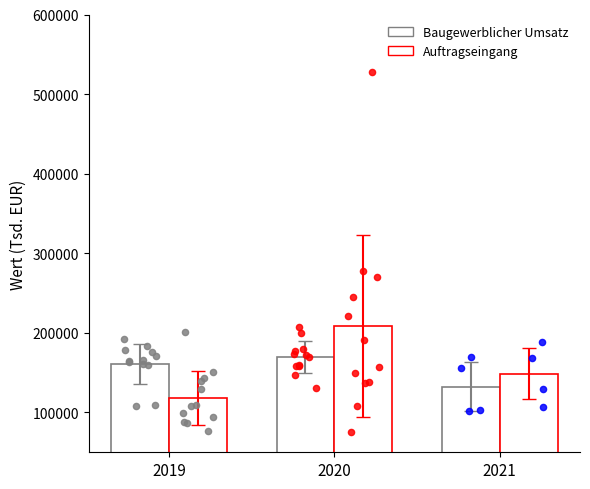

Which series has the largest Y range (max minus min)?

Auftragseingang